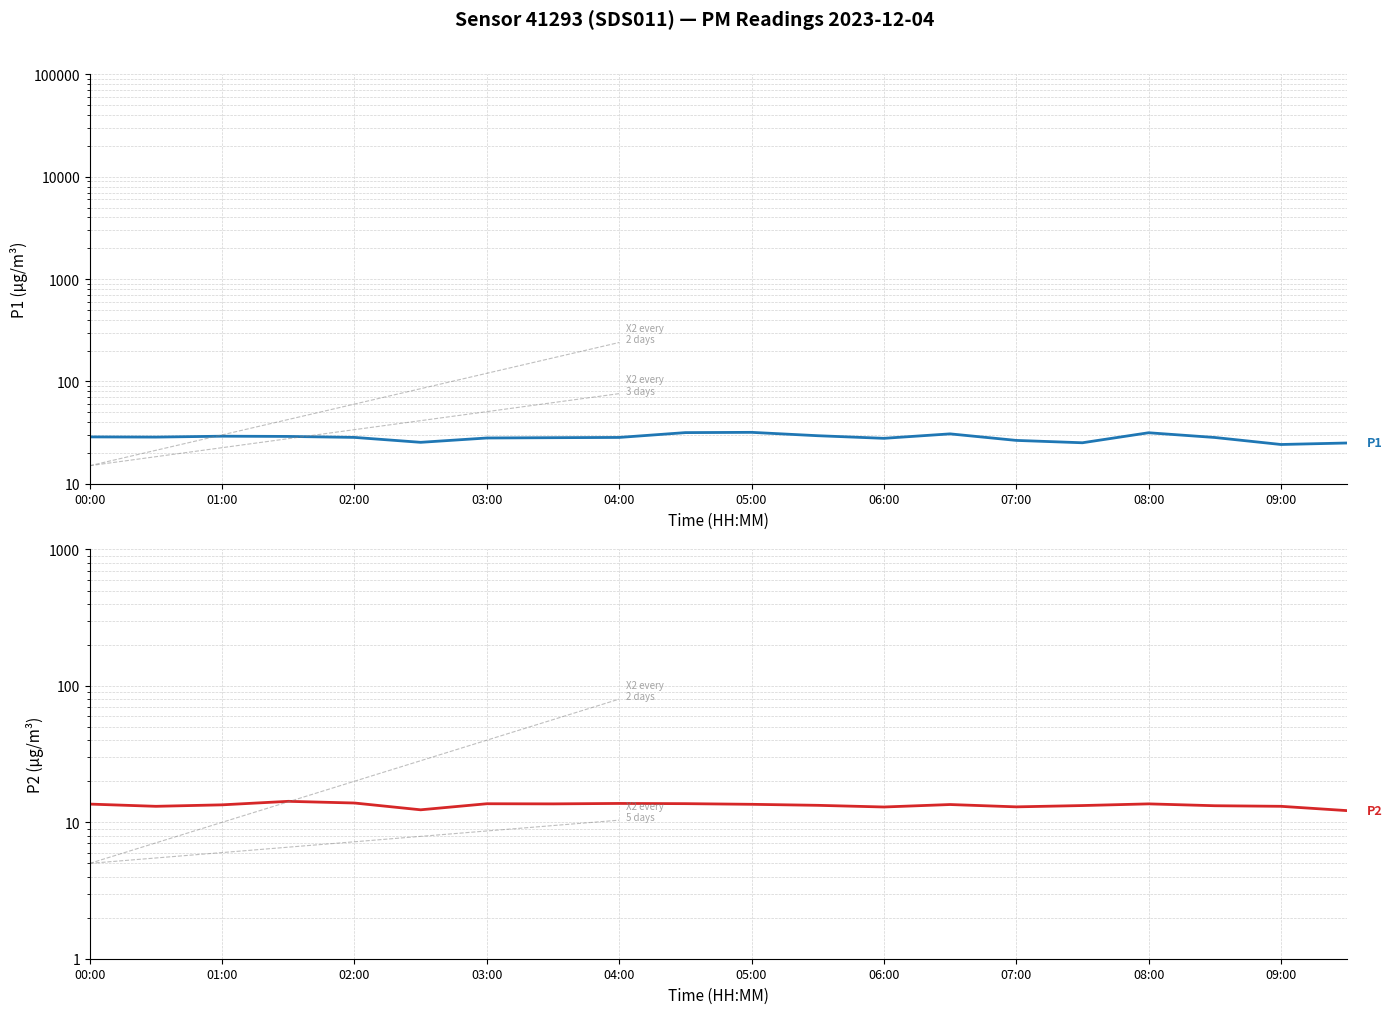

Does the chart display data point markers on the line(s)?

No